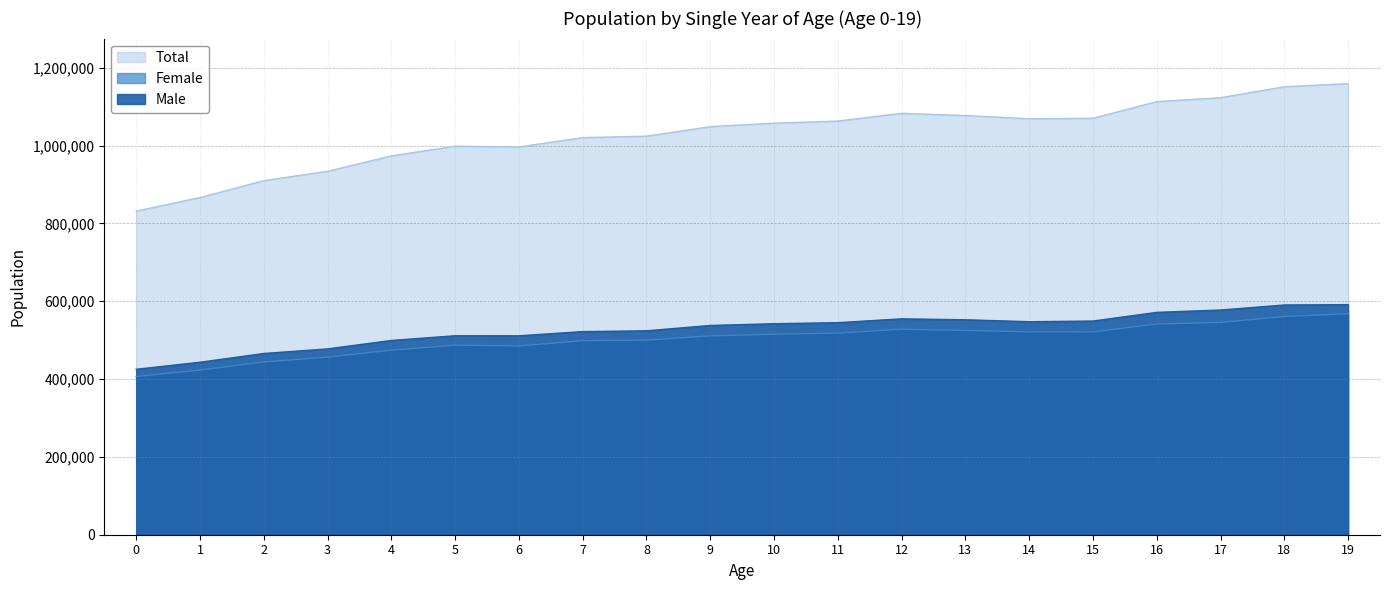

What is the spread (max minus min) of values at 15?

549189